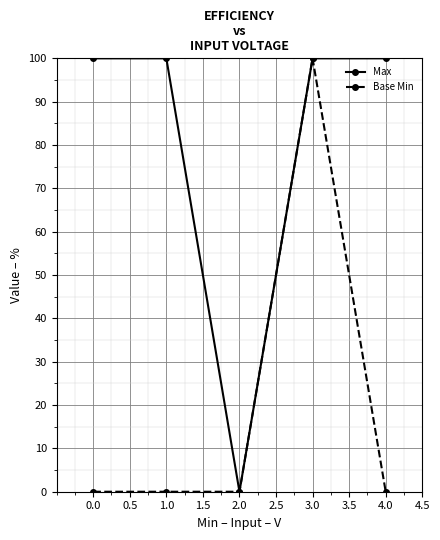

Rank the series by their average value, from lowest to highest.

Base Min, Max